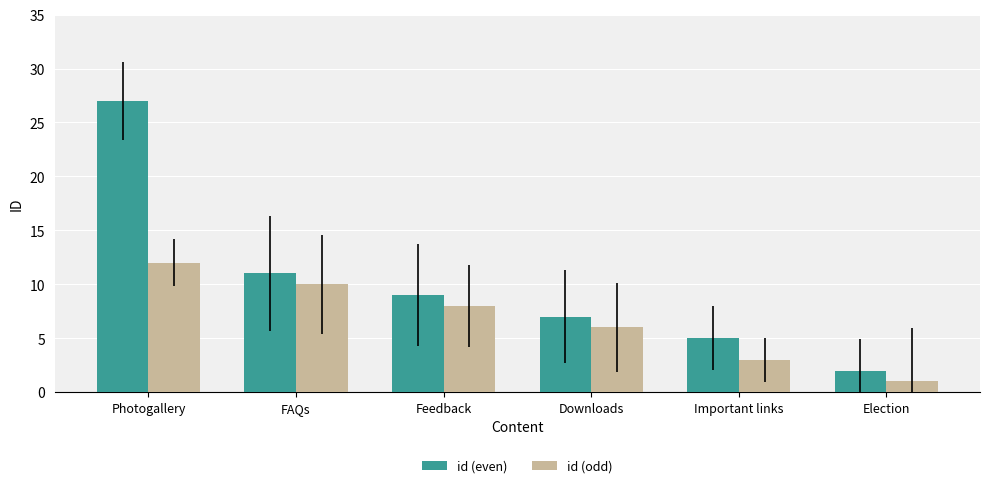

How many distinct data groups are displayed?

2